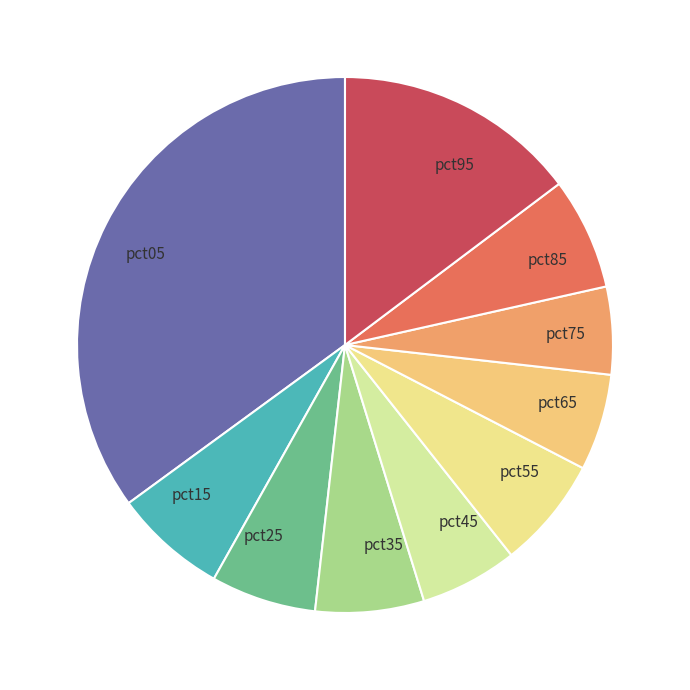

The pct35 slice represents 7% of the pie. True or false?

True